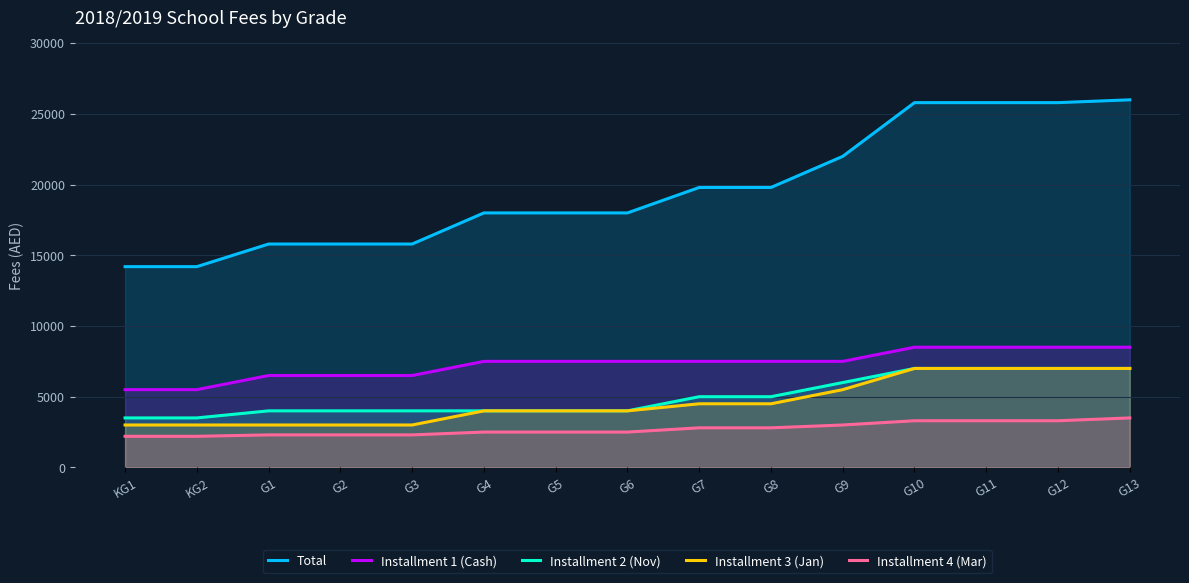

True or false: Installment 3 (Jan) and Installment 2 (Nov) cross at least once.

False